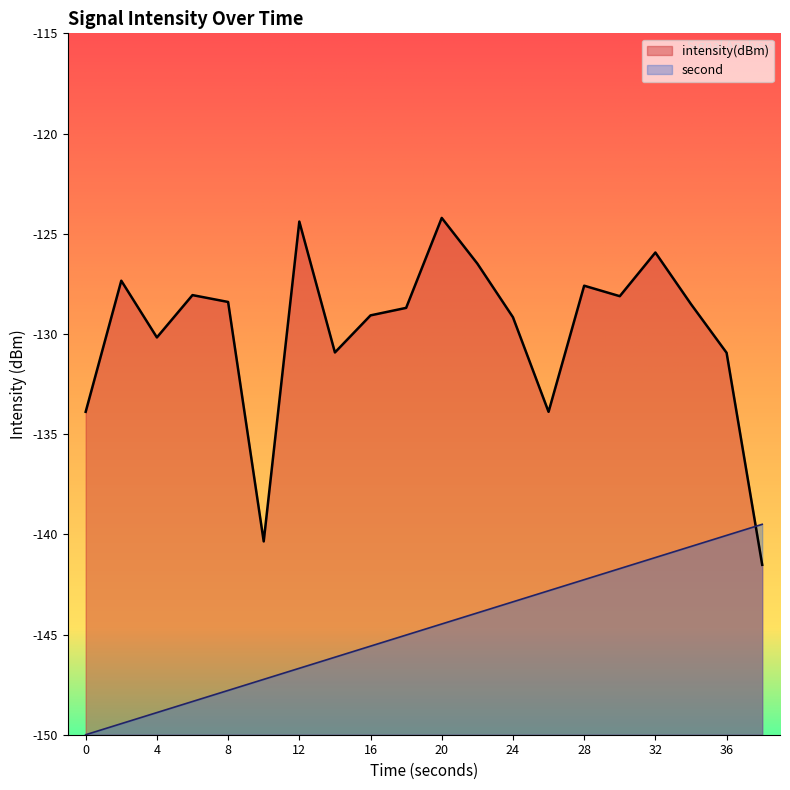

Which series has the largest total across all categories?

intensity(dBm)